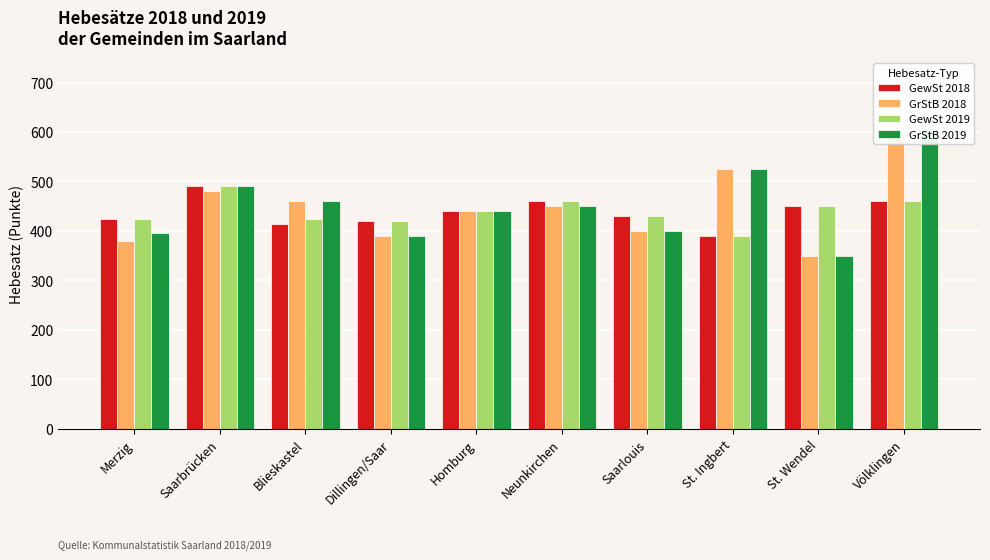

At how many categories does at least one series exceed 499?

2